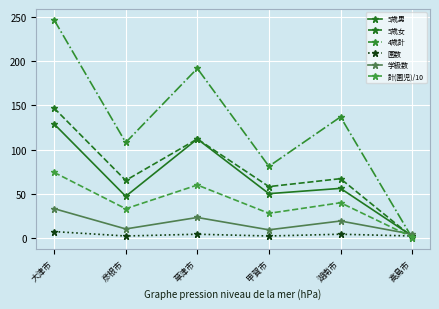

At which category is the sum across all series the highest?

大津市